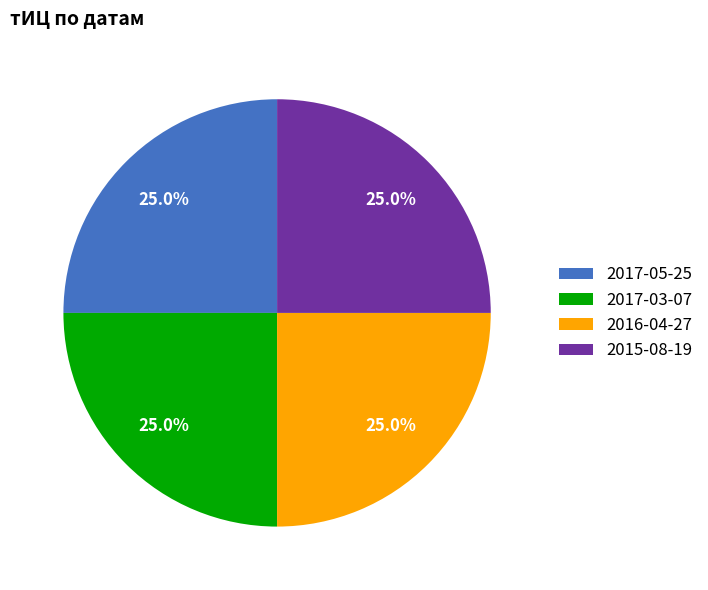

Is there a majority slice in this chart?

No